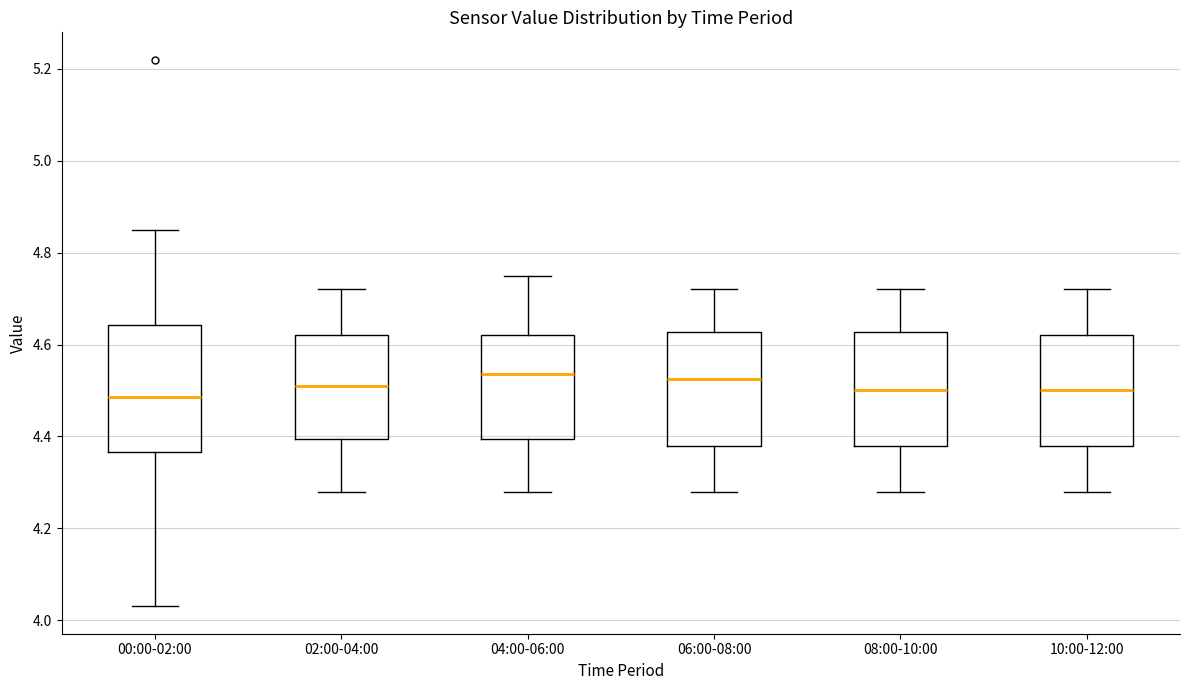

Which box is the tallest, from its lower edge to its upper edge?

00:00-02:00